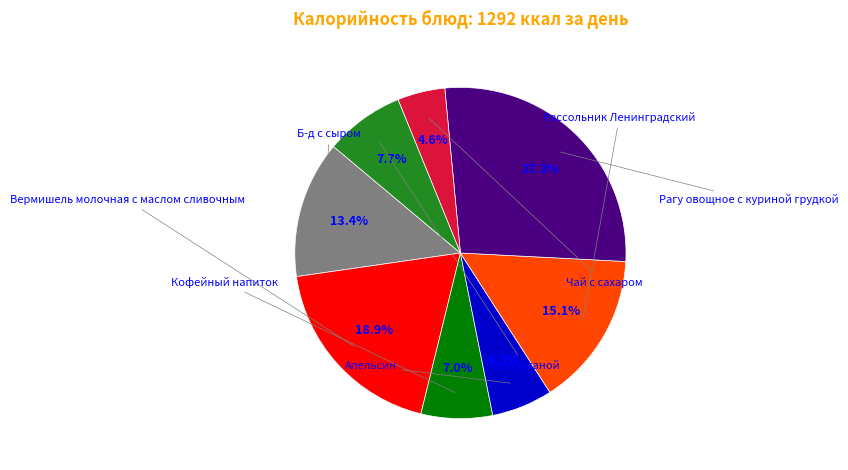

Is there a majority slice in this chart?

No